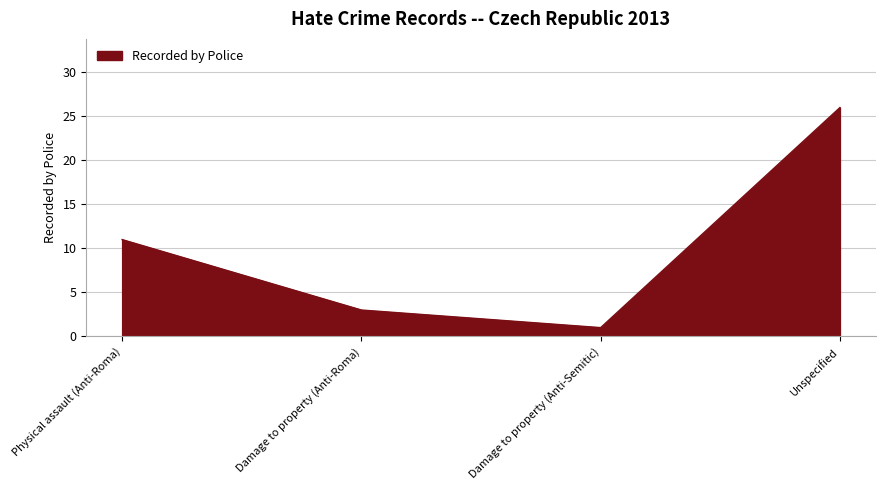

Approximately how many times larger is the value at Physical assault (Anti-Roma) compared to Damage to property (Anti-Roma)?

3.7